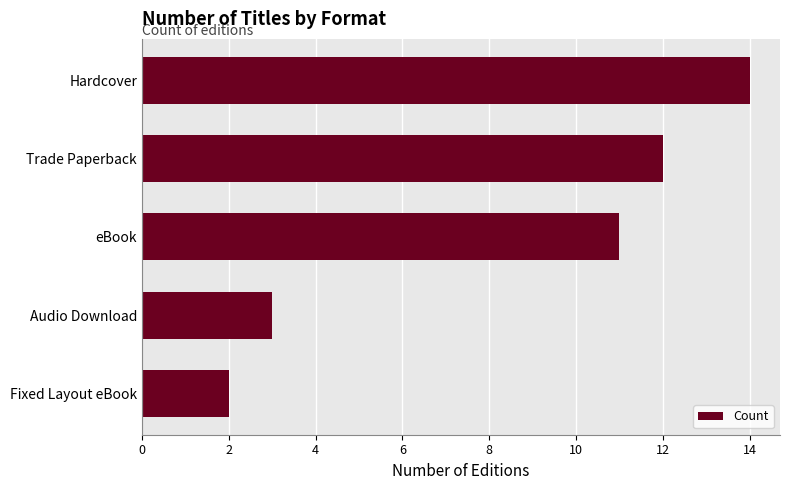

What is the maximum value shown in the chart?

14